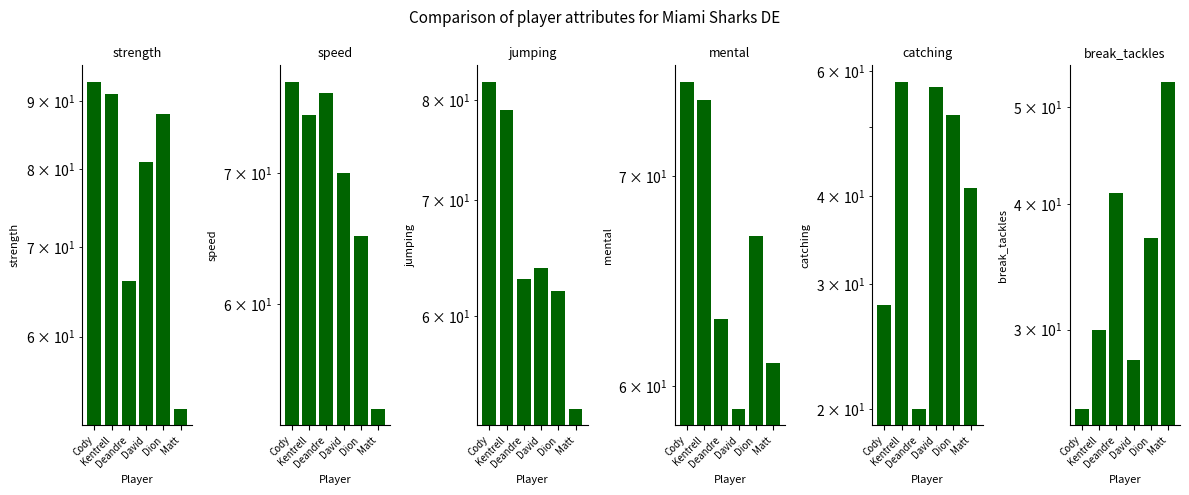

What is the label of the 1st bar from the right?

Matt